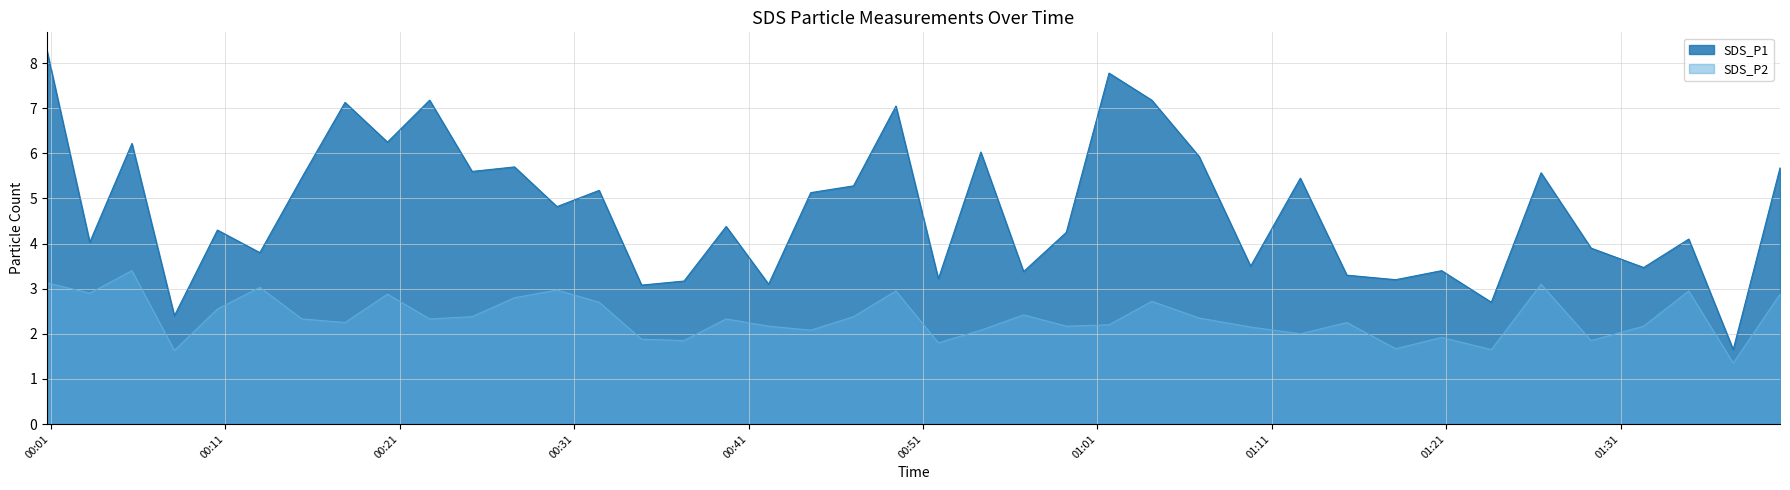

What is the difference between the SDS_P2 values at 2023/05/01 00:49:27 and 2023/05/01 01:06:50?

0.6